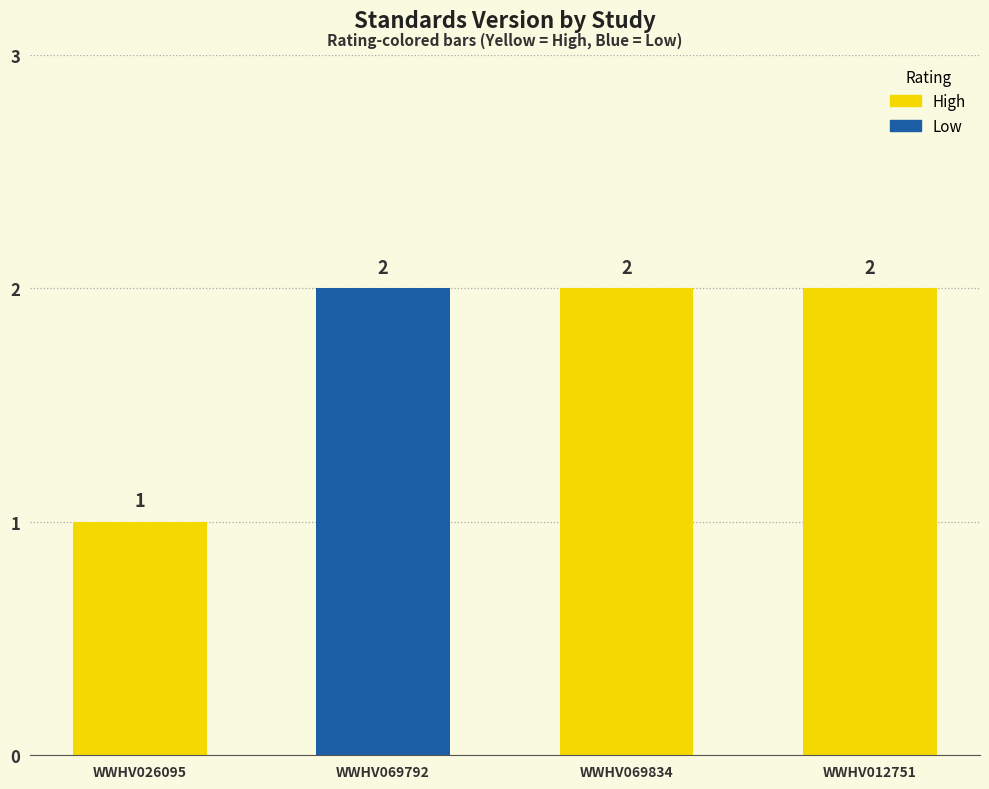

Reading left to right, extract all data points from this chart.

WWHV026095=1	WWHV069792=2	WWHV069834=2	WWHV012751=2